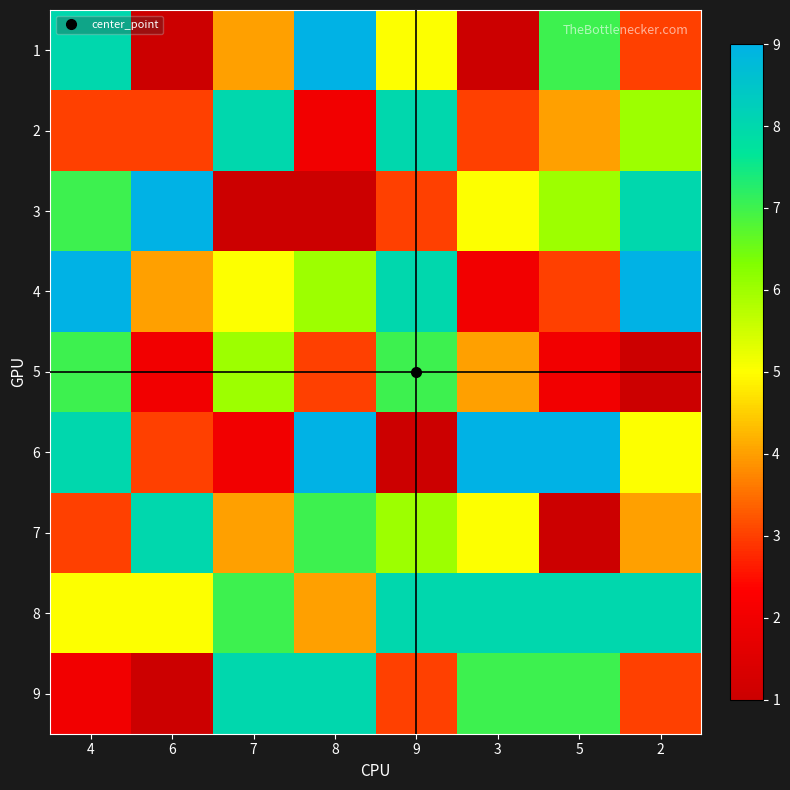

Reading right to left, transcribe all the data shown in this chart.

1: 2=3	5=7	3=1	9=5	8=9	7=4	6=1	4=8
2: 2=6	5=4	3=3	9=8	8=2	7=8	6=3	4=3
3: 2=8	5=6	3=5	9=3	8=1	7=1	6=9	4=7
4: 2=9	5=3	3=2	9=8	8=6	7=5	6=4	4=9
5: 2=1	5=2	3=4	9=7	8=3	7=6	6=2	4=7
6: 2=5	5=9	3=9	9=1	8=9	7=2	6=3	4=8
7: 2=4	5=1	3=5	9=6	8=7	7=4	6=8	4=3
8: 2=8	5=8	3=8	9=8	8=4	7=7	6=5	4=5
9: 2=3	5=7	3=7	9=3	8=8	7=8	6=1	4=2